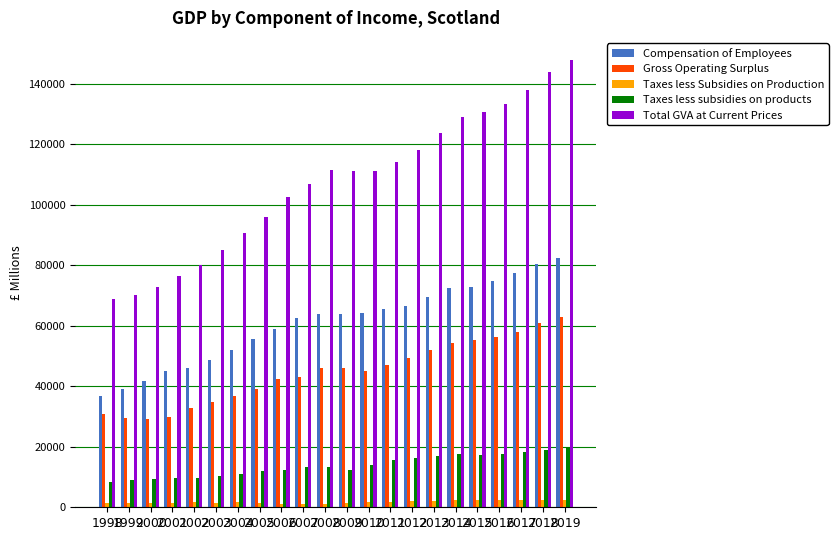

Which series has the widest spread of values?

Total GVA at Current Prices